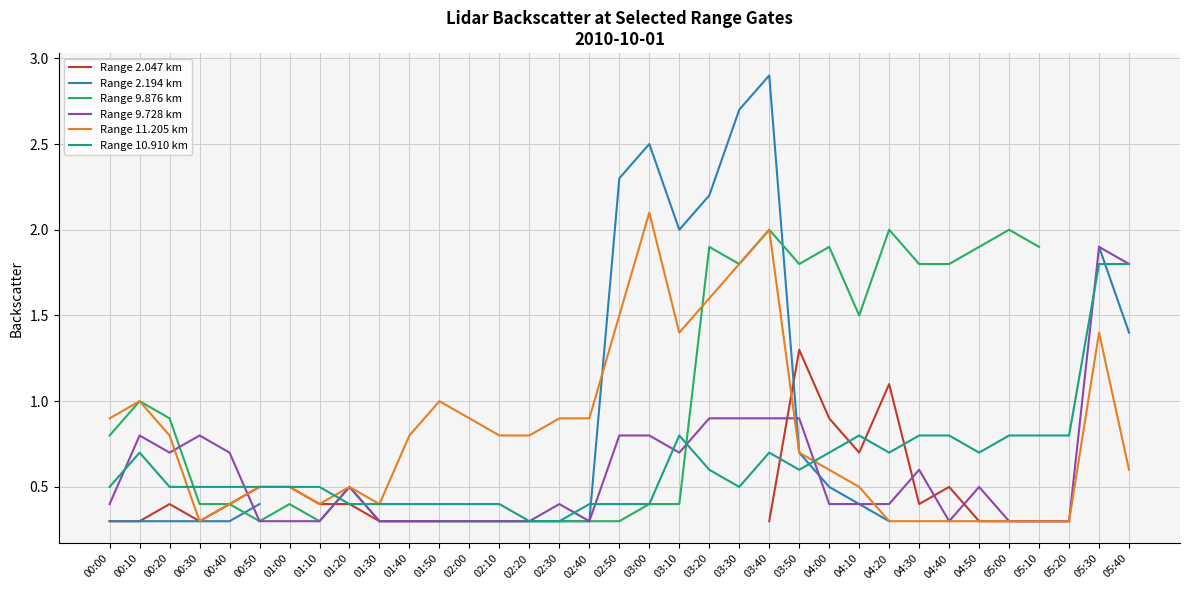

What is the difference between the highest and lowest values at 05:20?

0.5